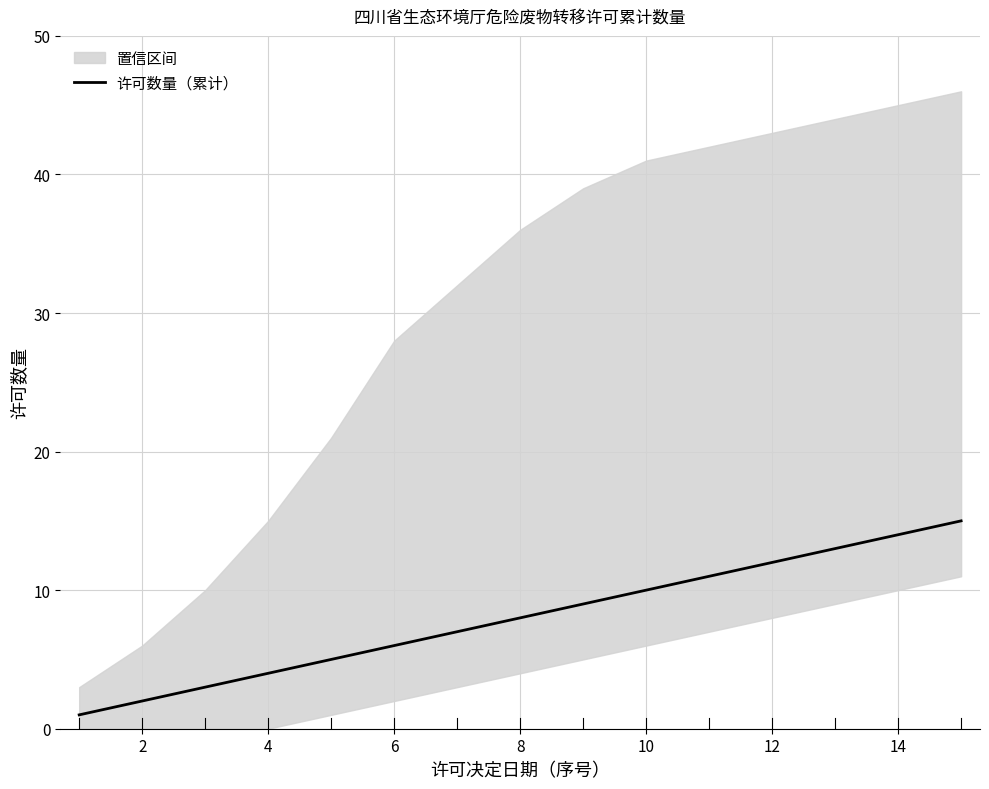

How many data points does each series have?

15